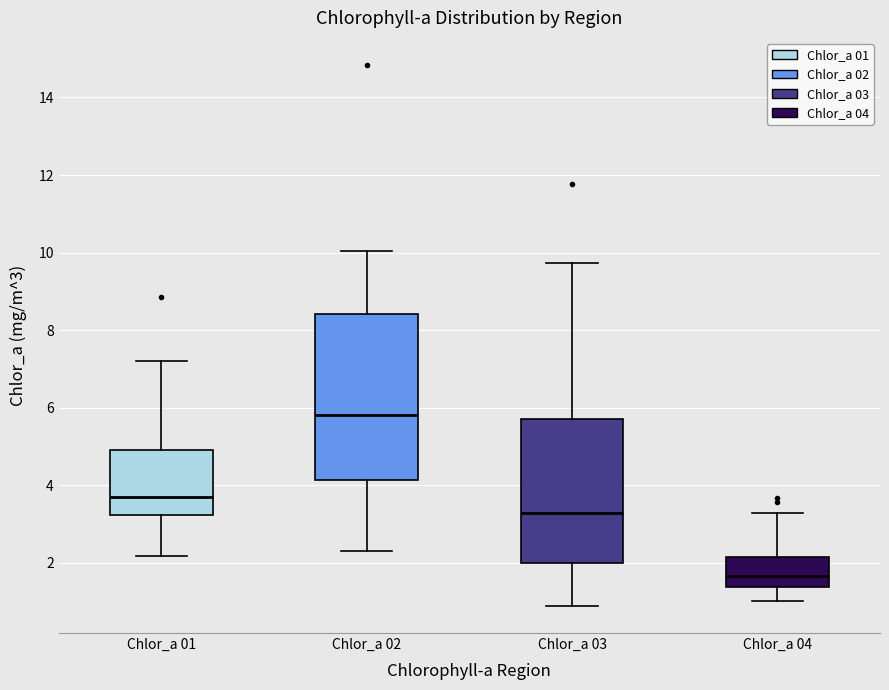

Which box is the tallest, from its lower edge to its upper edge?

Chlor_a 02